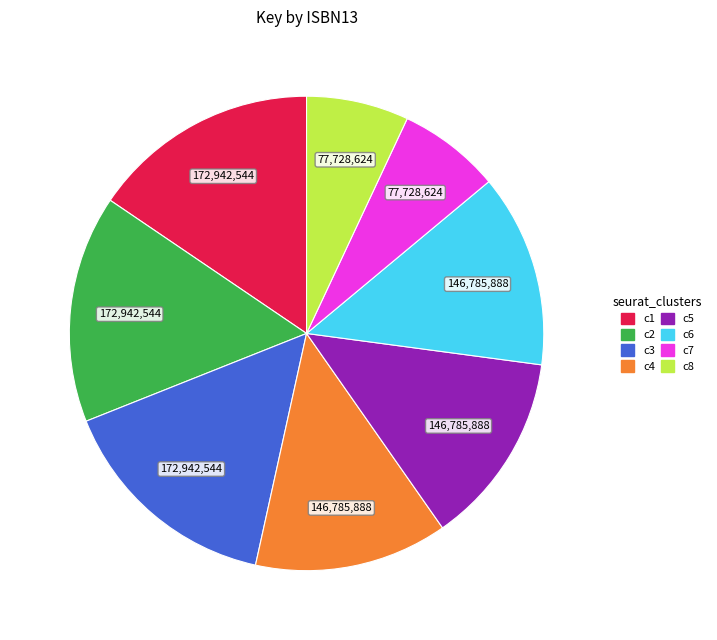

Is there a majority slice in this chart?

No